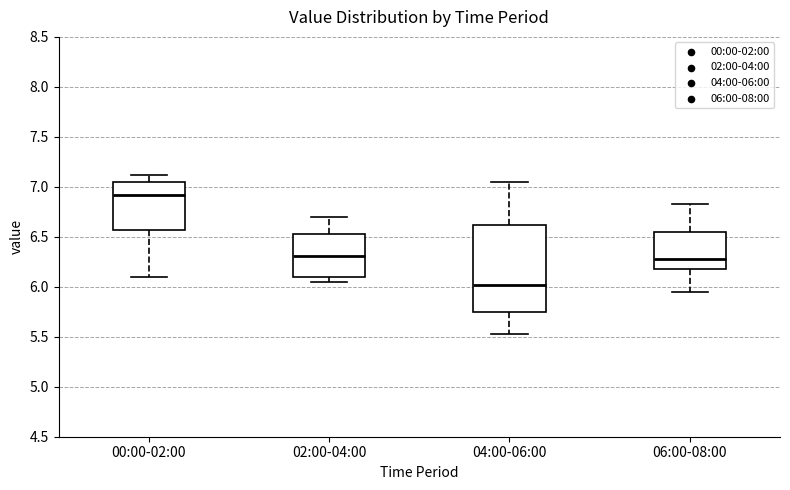

Where is the upper edge of the box for 04:00-06:00 on the y-axis? The values are not printed on the chart, so give them approximately, as read against the axis.

6.60